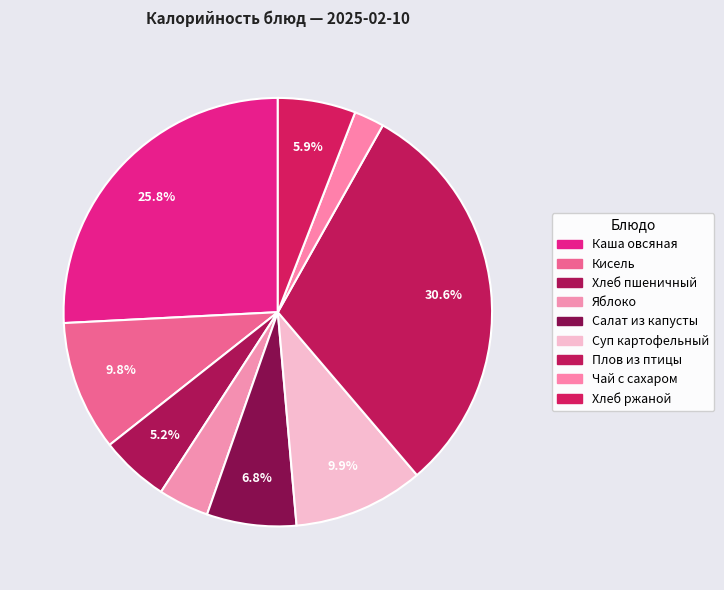

Which has a higher value, Чай с сахаром or Яблоко?

Яблоко